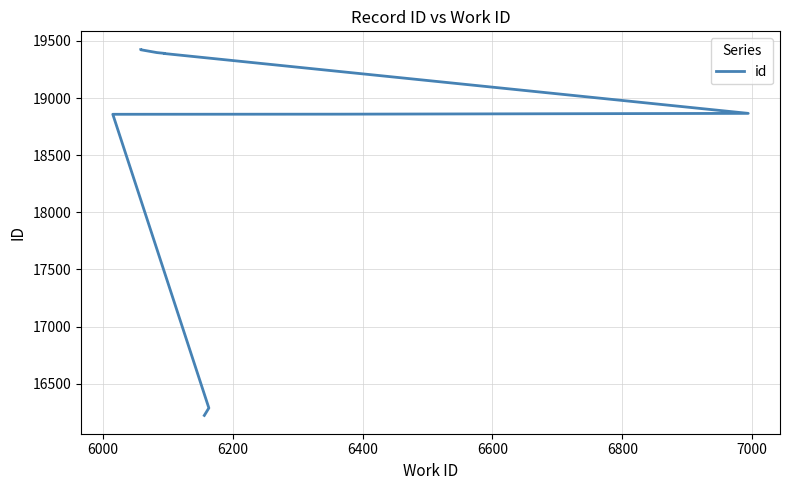

True or false: there are more than 2 points higher than both neighbors.

False